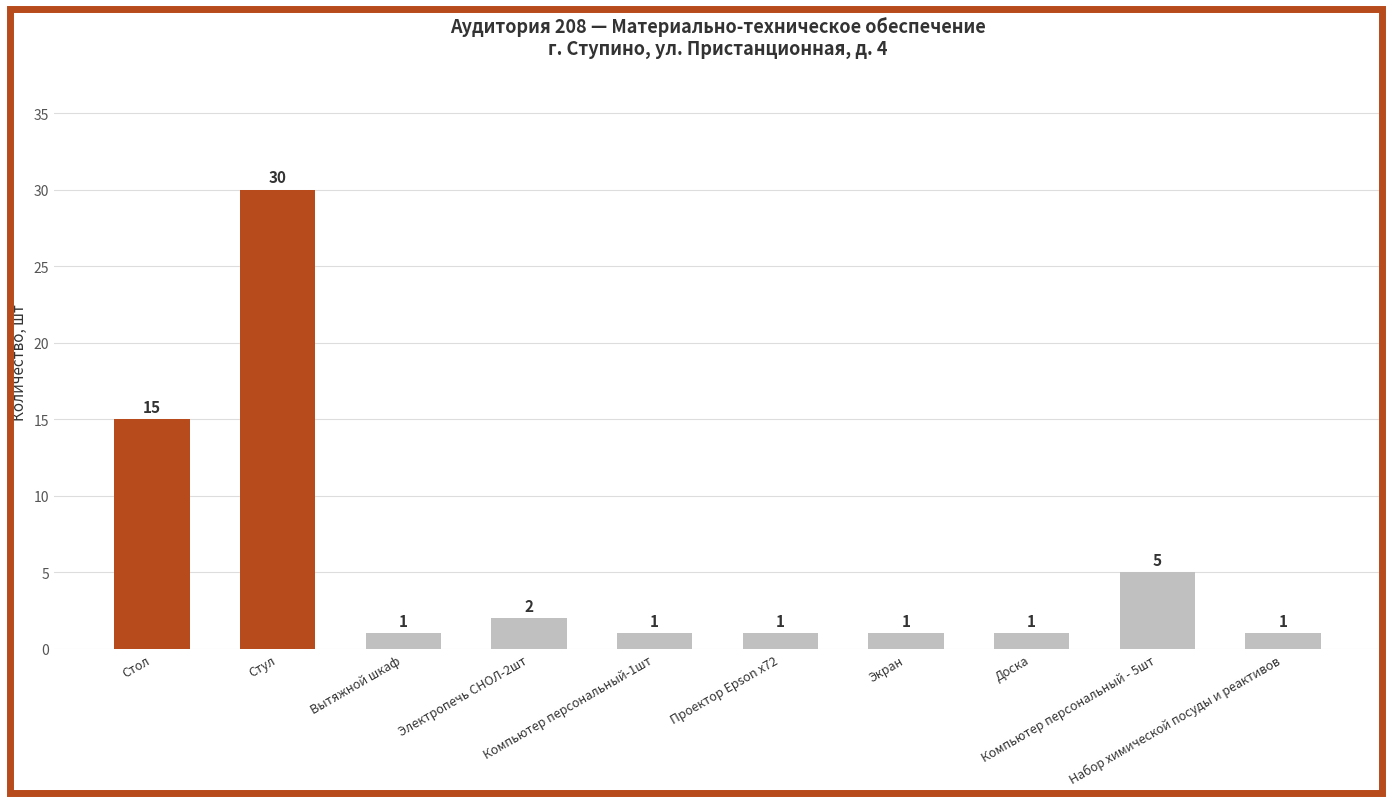

At which category does the chart reach its peak across all series?

Стул